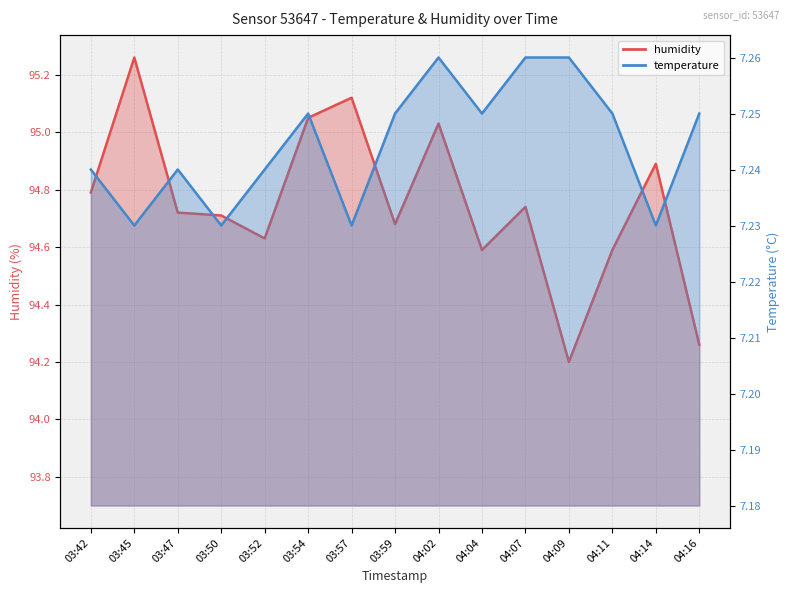

Which has a higher value, 04:07 or 04:16?

04:07